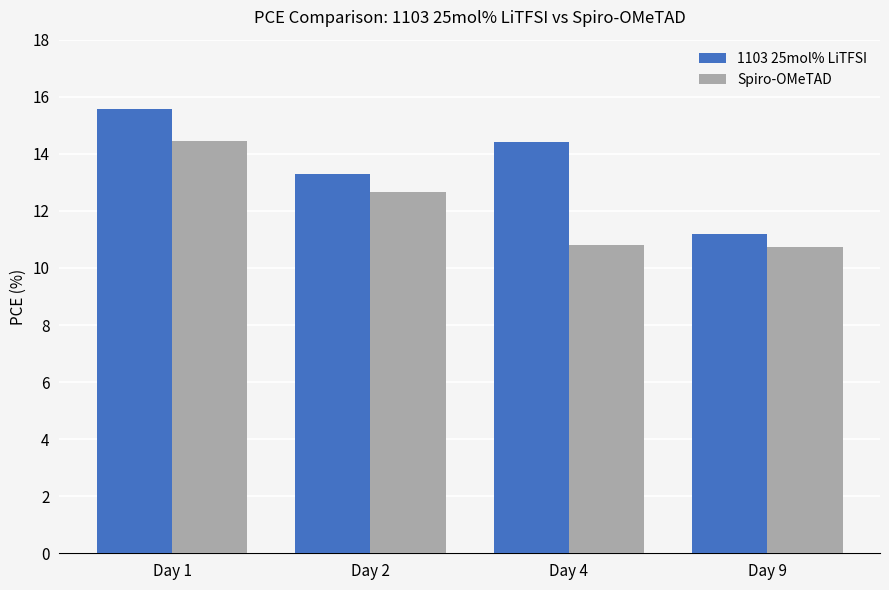

Does the chart contain any negative values?

No